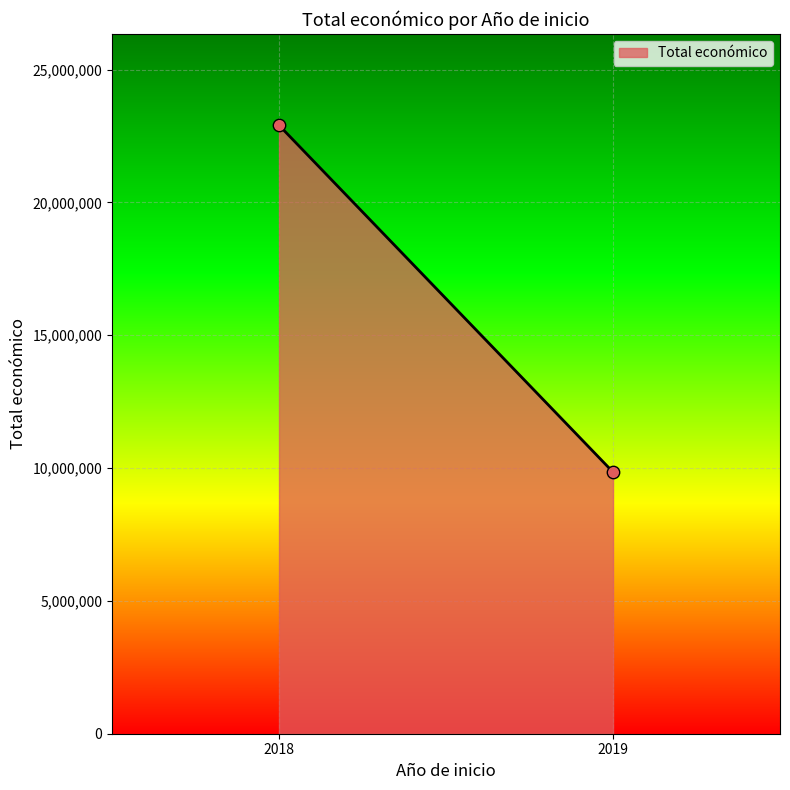

What is the minimum value shown in the chart?

9847932.0